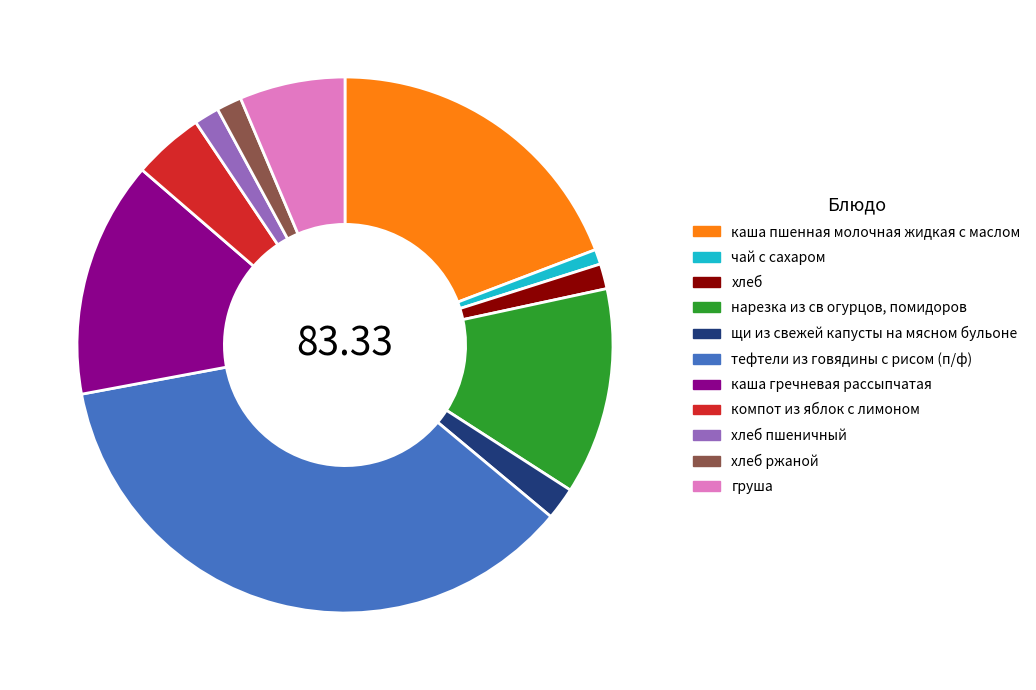

Is каша гречневая рассыпчатая the majority of the pie?

No